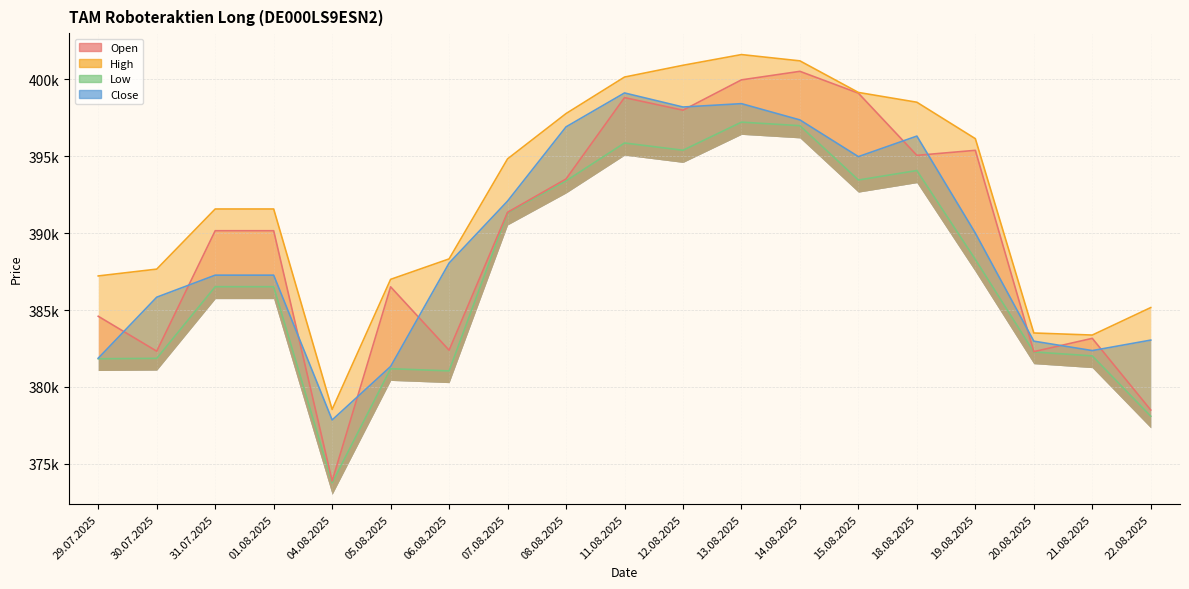

Rank the categories by Close value from lowest to highest.

04.08.2025, 05.08.2025, 29.07.2025, 21.08.2025, 20.08.2025, 22.08.2025, 30.07.2025, 31.07.2025, 01.08.2025, 06.08.2025, 19.08.2025, 07.08.2025, 15.08.2025, 18.08.2025, 08.08.2025, 14.08.2025, 12.08.2025, 13.08.2025, 11.08.2025